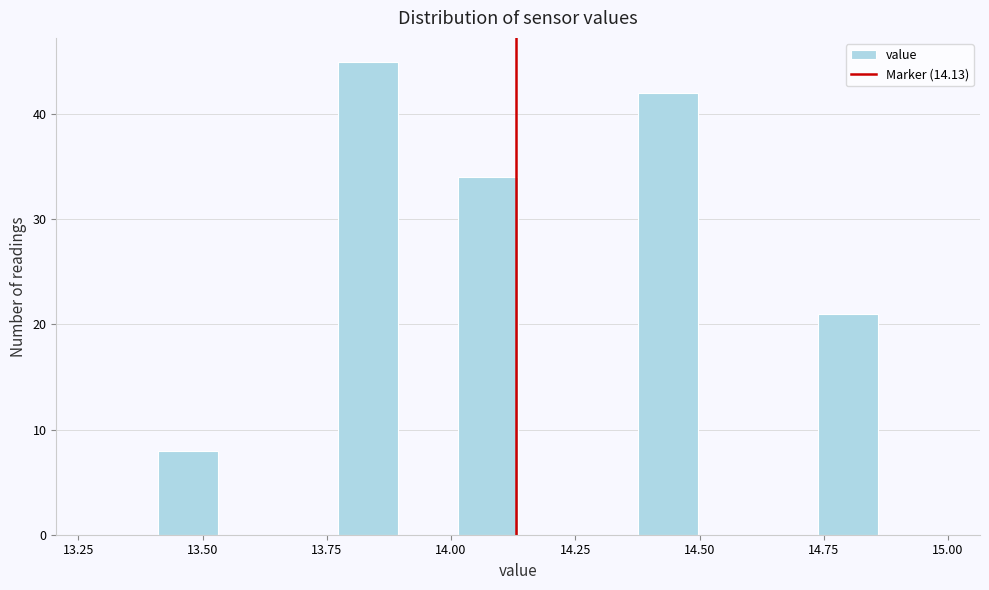

Read against the x-axis, roughly where is the centre of the tallest bar?

13.85